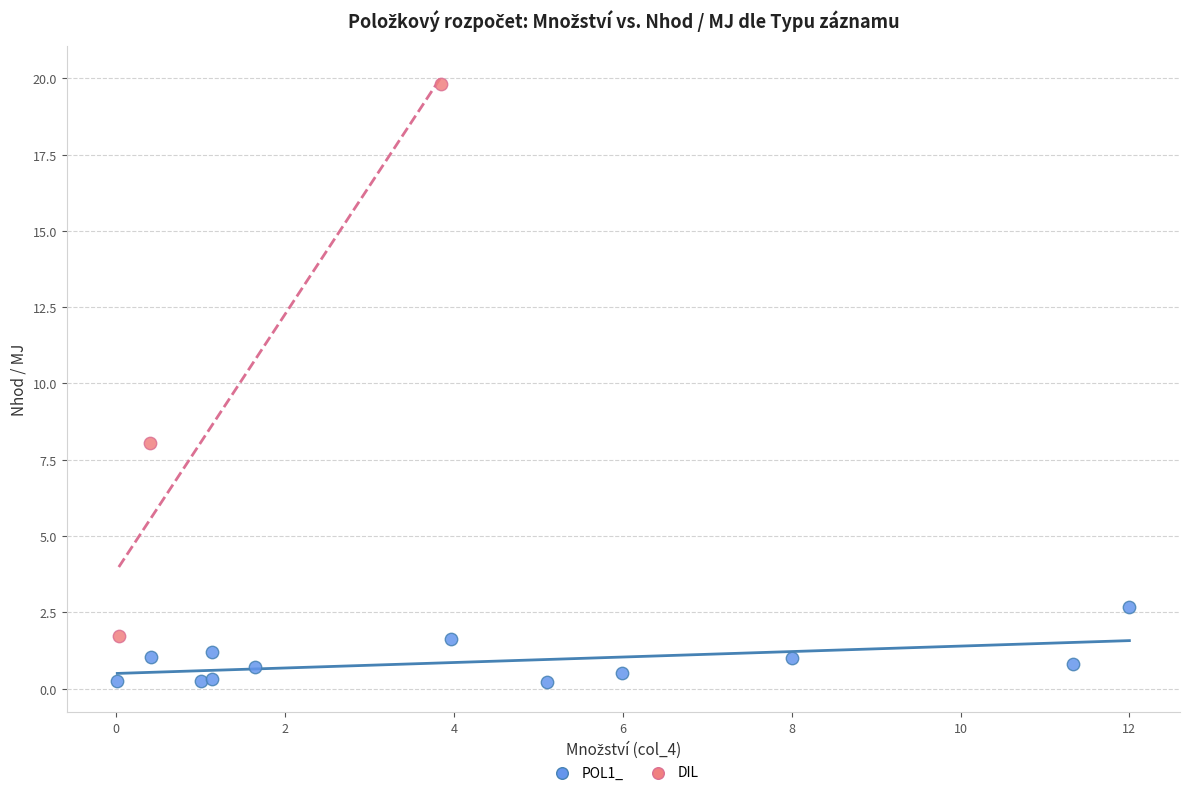

Which series has the widest spread of Y values?

DIL